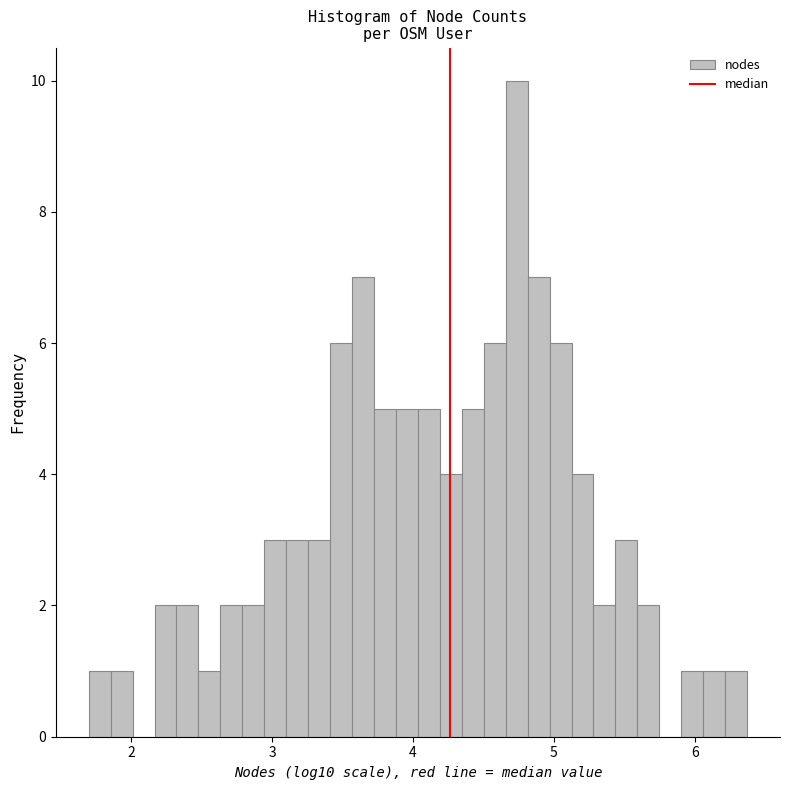

Read against the x-axis, roughly where is the centre of the tallest bar?

4.7